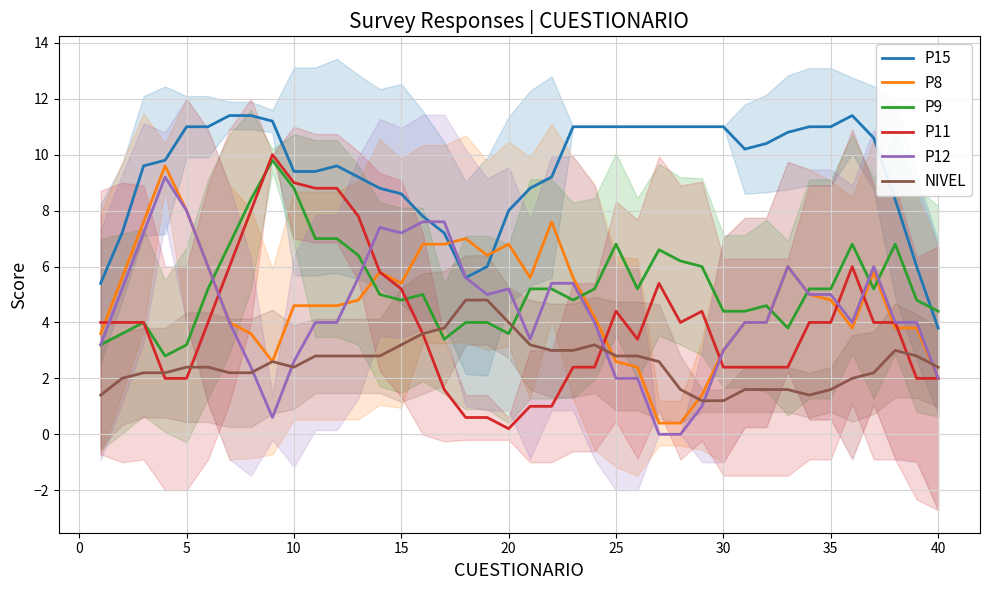

How many lines are shown in the chart?

6